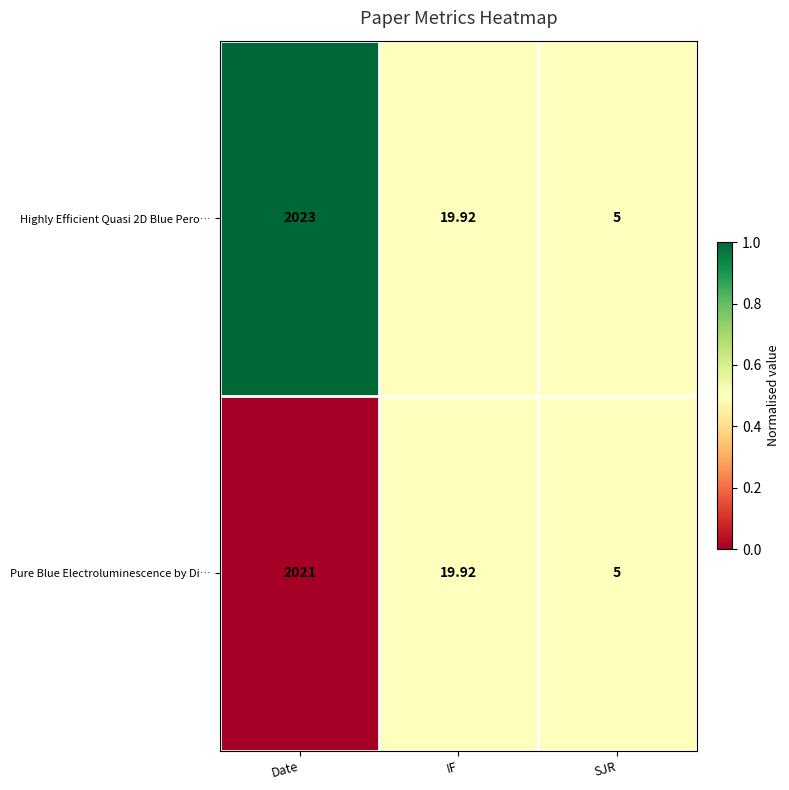

Rank the categories by Pure Blue Electroluminescence by Di… value from highest to lowest.

Date, IF, SJR